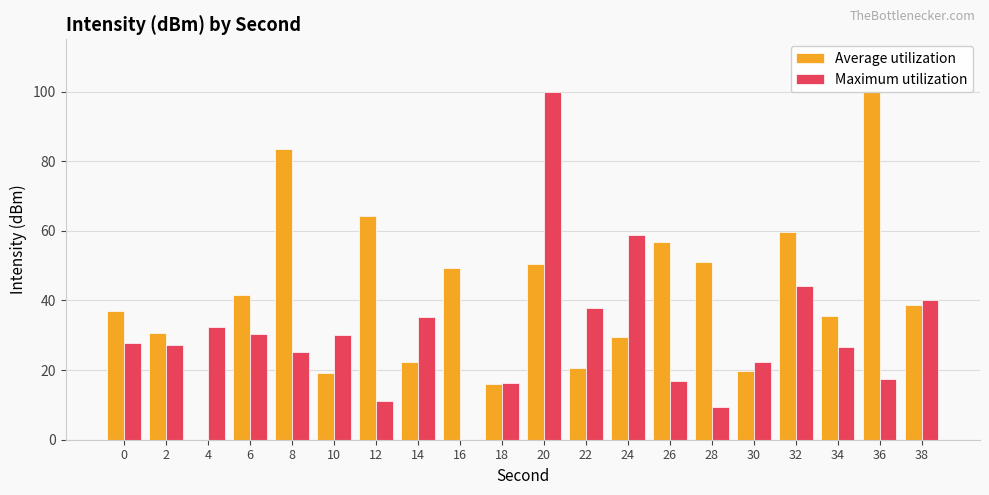

Count the number of categories in the chart.

20